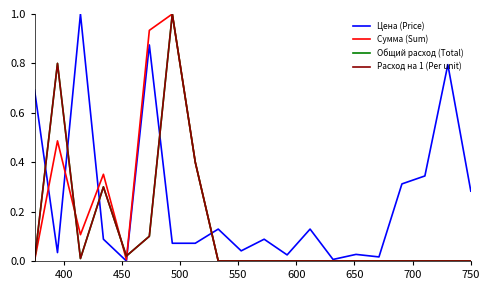

What are all the series names shown in the legend?

Цена (Price), Сумма (Sum), Общий расход (Total), Расход на 1 (Per unit)